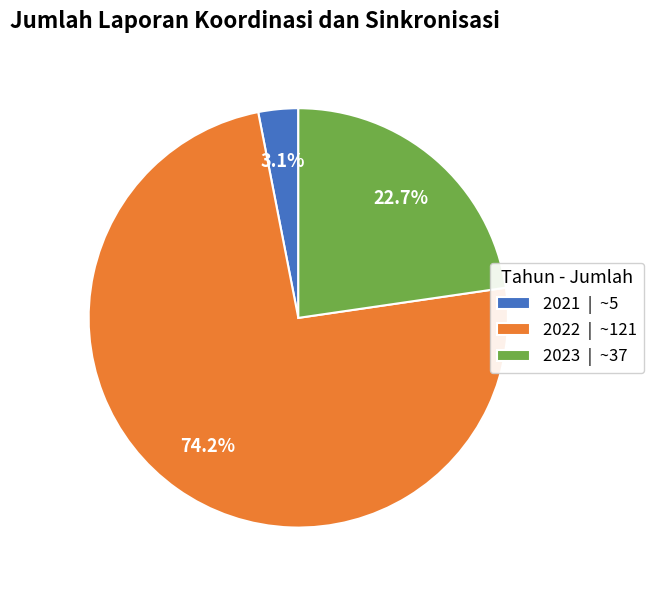

Combined, do 2023 and 2022 account for over 50%?

Yes